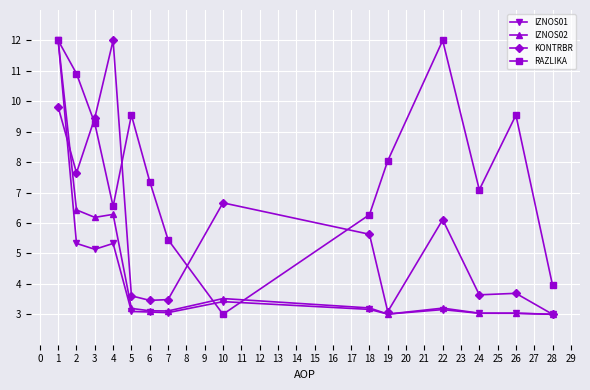

True or false: IZNOS02 and KONTRBR intersect in this chart.

True